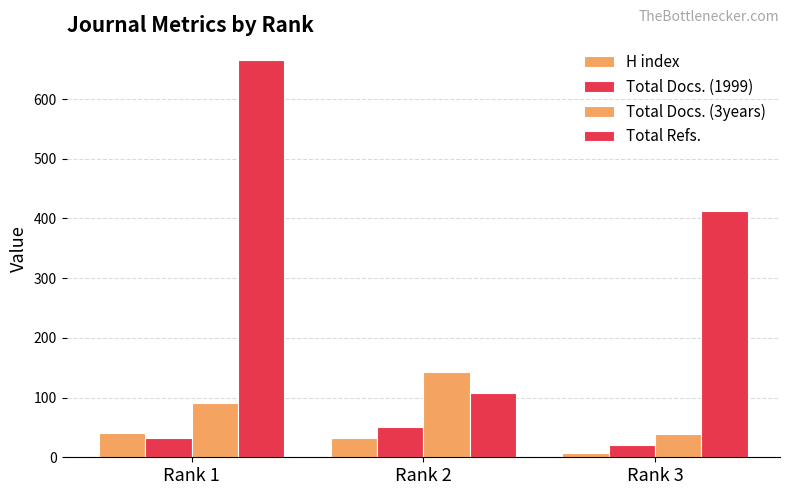

What value does the Total Docs. (1999) series have at Rank 3, to the nearest 5?

20